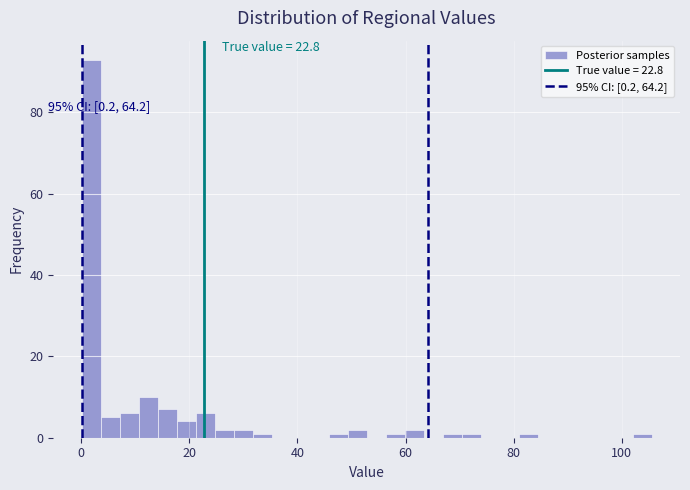

Around what value on the x-axis is the tallest bar? Give the approximate position of its centre, as read against the axis.

2